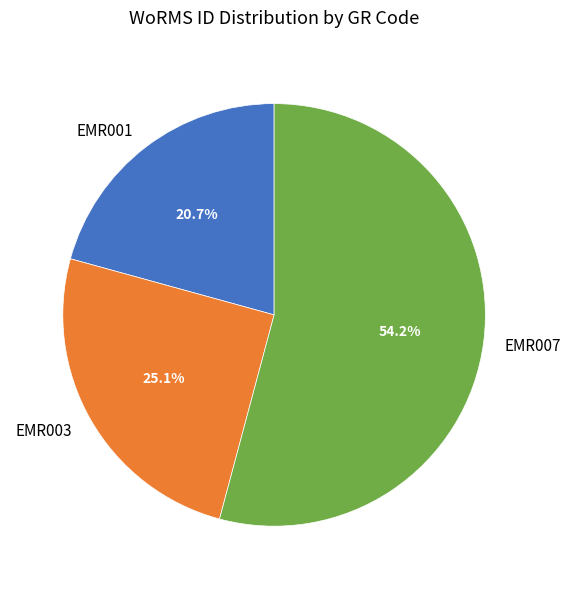

The EMR001 slice represents 21% of the pie. True or false?

True